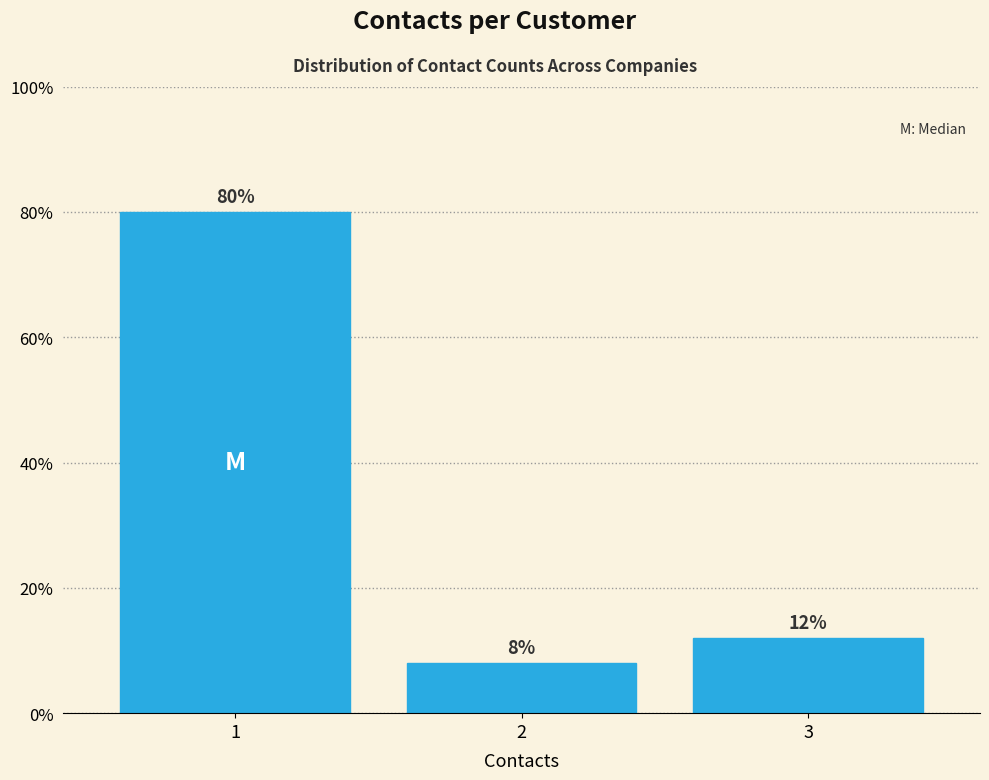

Are the bars horizontal?

No